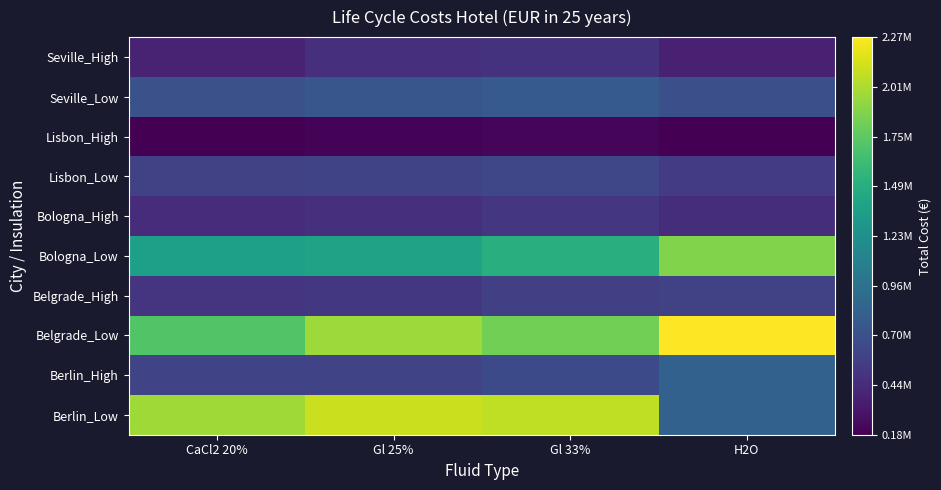

Between H2O and CaCl2 20%, which is larger?

CaCl2 20%